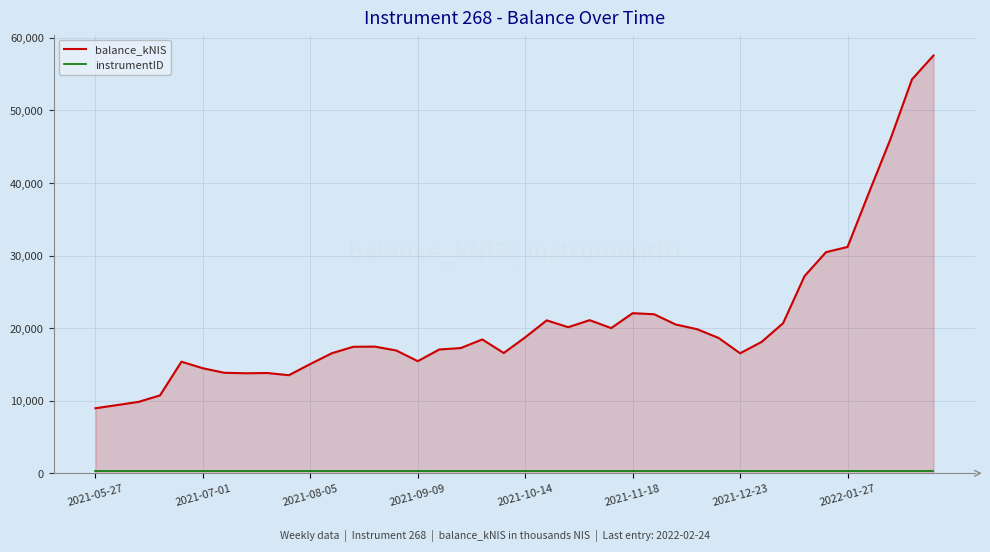

Which series has the largest range (max minus min)?

balance_kNIS